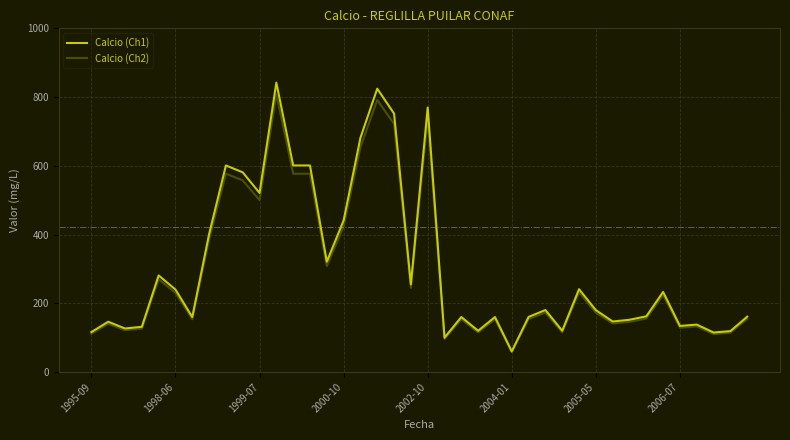

At how many categories does at least one series exceed 760?

3